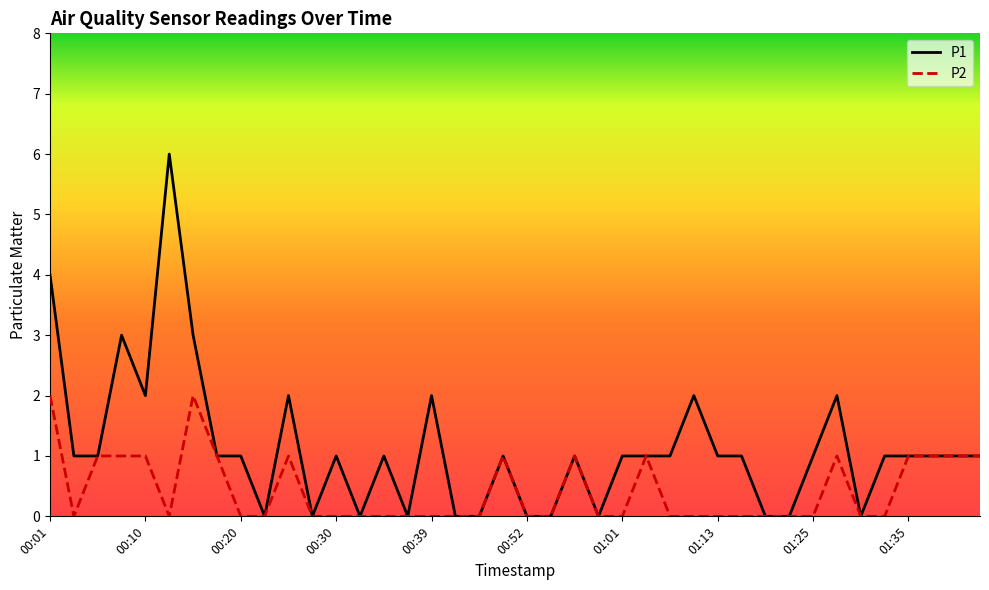

Reading left to right, list all the values displayed in this chart.

P1: 4	1	1	3	2	6	3	1	1	0	2	0	1	0	1	0	2	0	0	1	0	0	1	0	1	1	1	2	1	1	0	0	1	2	0	1	1	1	1	1
P2: 2	0	1	1	1	0	2	1	0	0	1	0	0	0	0	0	0	0	0	1	0	0	1	0	0	1	0	0	0	0	0	0	0	1	0	0	1	1	1	1